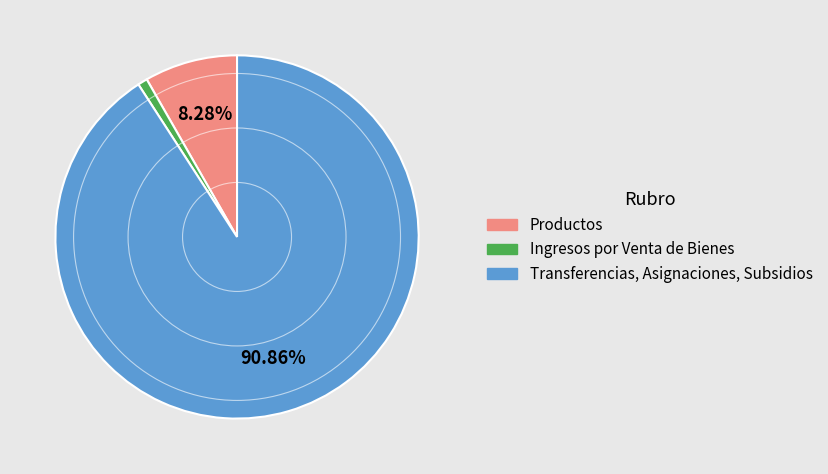

What is the smallest slice in the pie chart?

Ingresos por Venta de Bienes